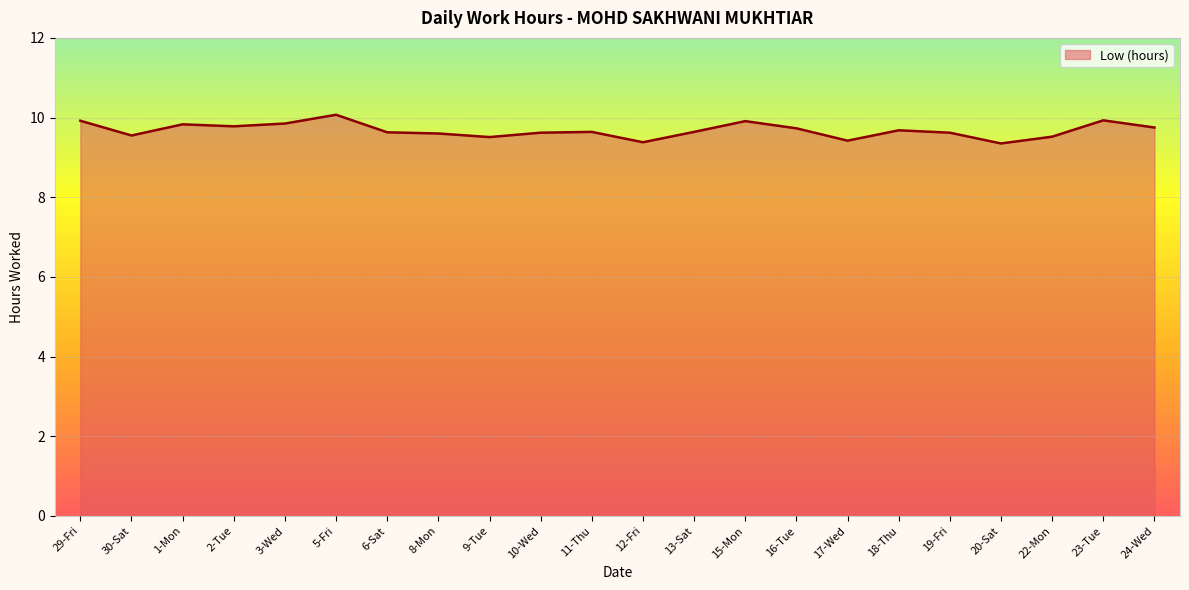

What is the maximum value shown in the chart?

10.1